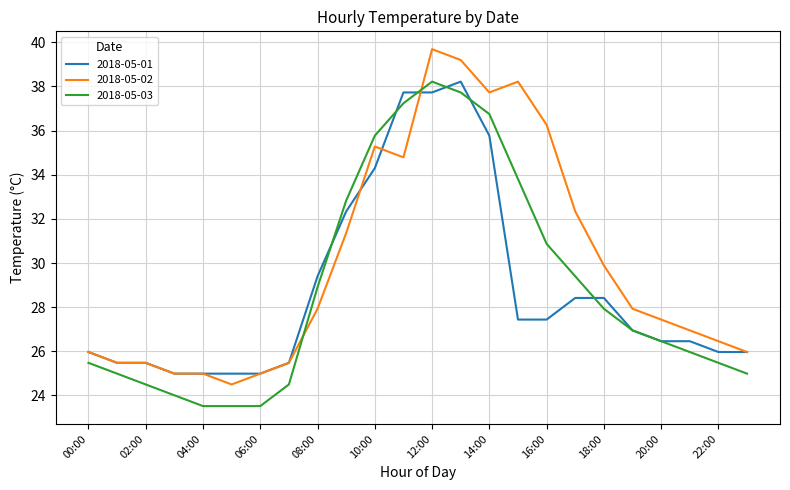

Count the number of categories in the chart.

24